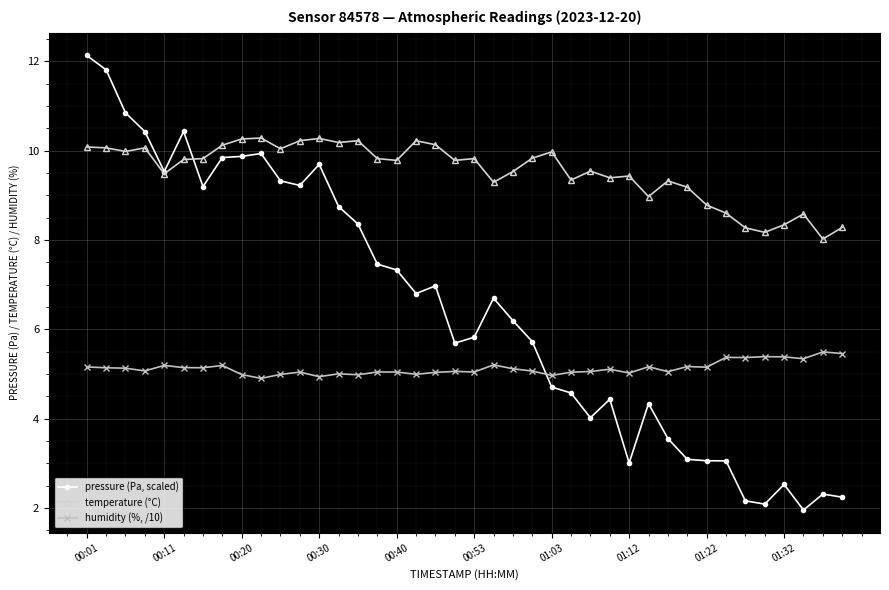

Rank the series by their maximum value, from lowest to highest.

humidity (%, /10), temperature (°C), pressure (Pa, scaled)